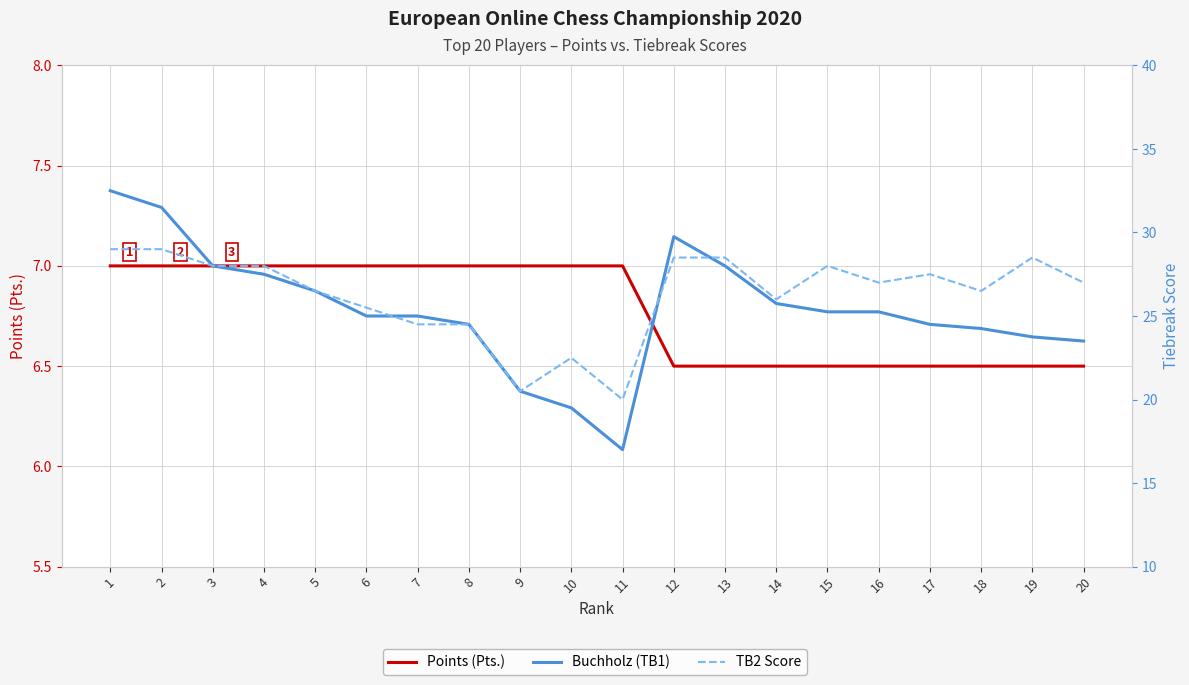

Reading left to right, transcribe all the data shown in this chart.

Points (Pts.): 7.0	7.0	7.0	7.0	7.0	7.0	7.0	7.0	7.0	7.0	7.0	6.5	6.5	6.5	6.5	6.5	6.5	6.5	6.5	6.5
Buchholz (TB1): 32.5	31.5	28.0	27.5	26.5	25.0	25.0	24.5	20.5	19.5	17.0	29.8	28.0	25.8	25.2	25.2	24.5	24.2	23.8	23.5
TB2 Score: 29.0	29.0	28.0	28.0	26.5	25.5	24.5	24.5	20.5	22.5	20.0	28.5	28.5	26.0	28.0	27.0	27.5	26.5	28.5	27.0